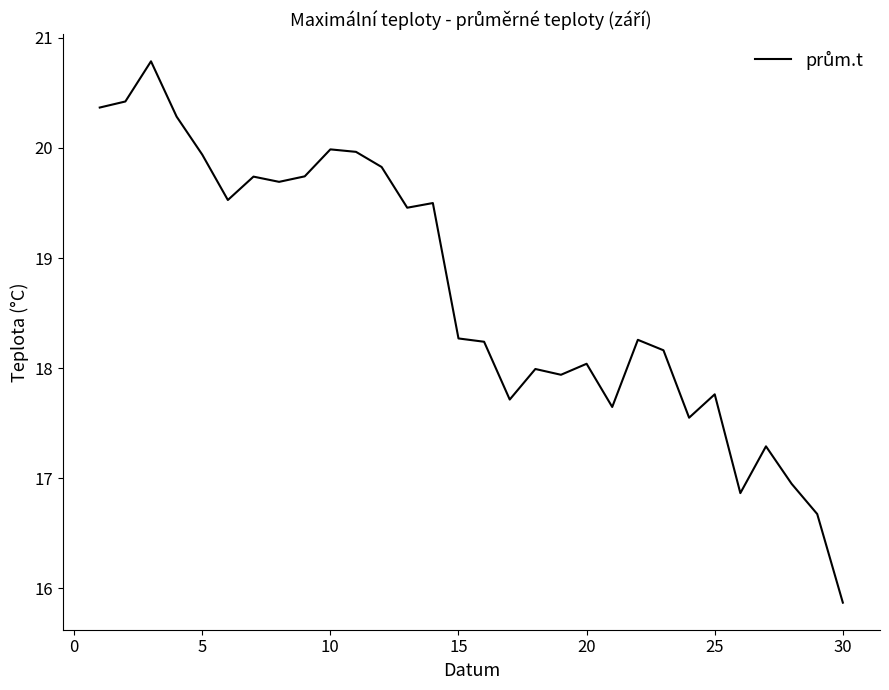

What is the maximum value shown in the chart?

20.8